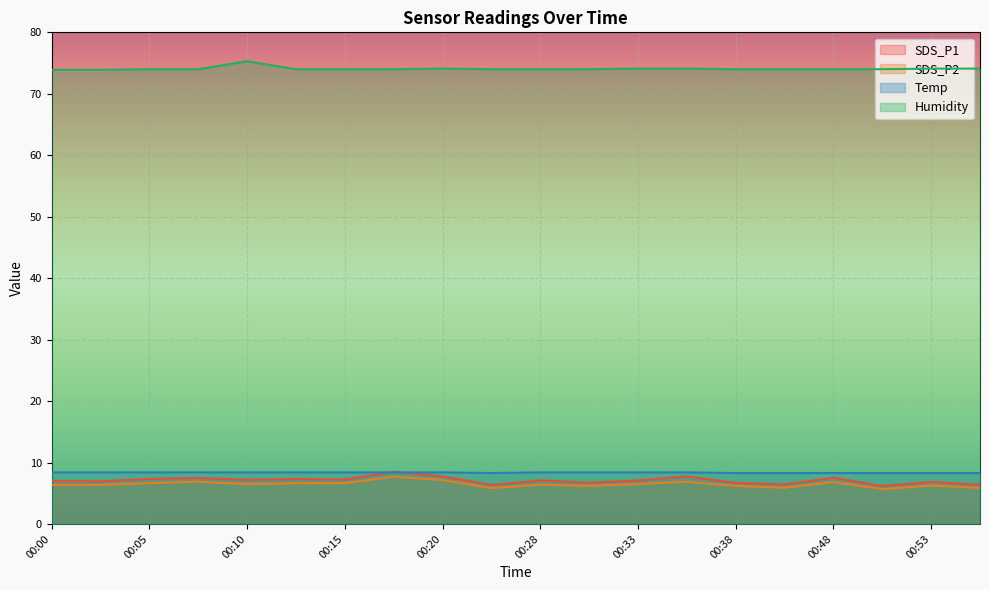

What is the highest value of the Humidity series?

75.3